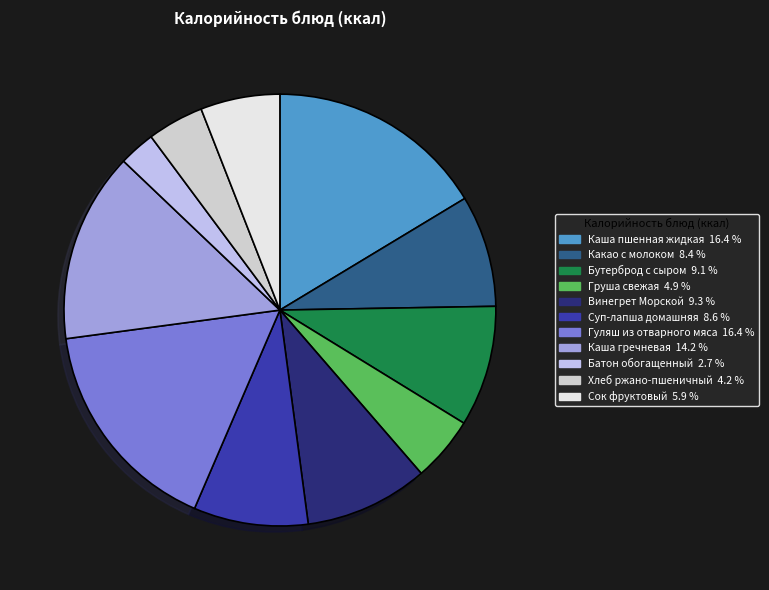

How many slices are in this pie chart?

11